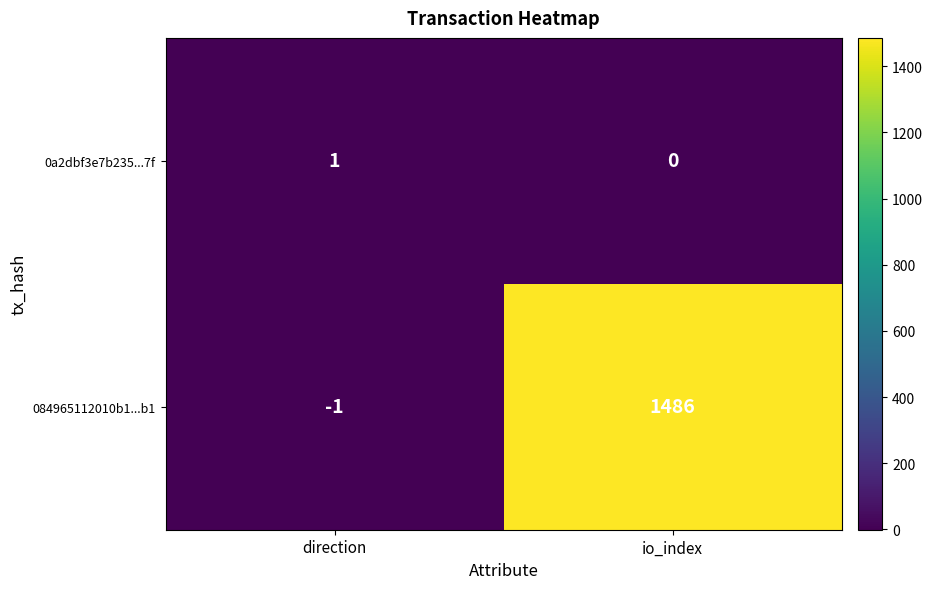

What is the sum of the 084965112010b1...b1 values at io_index and direction?

1485